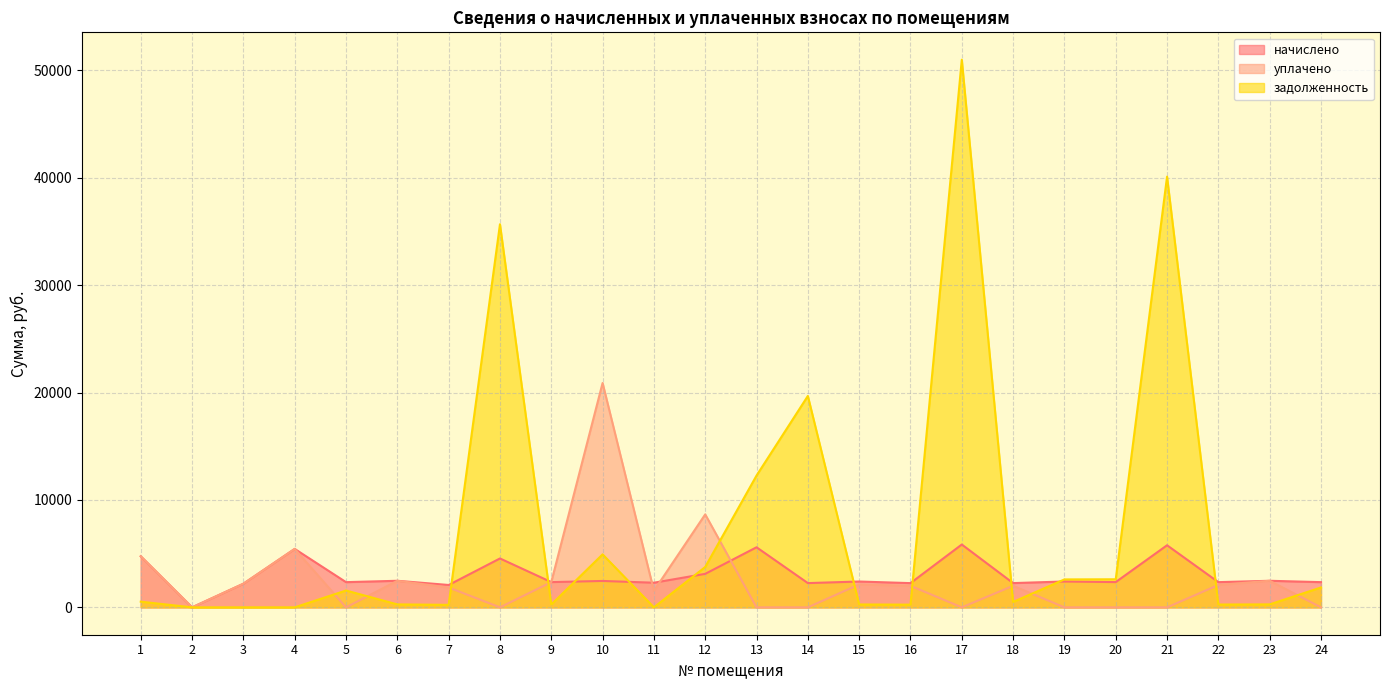

How many intersections are there between начислено and уплачено?

3